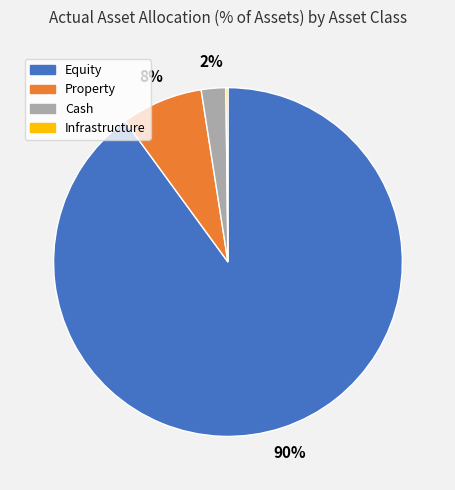

What is the largest slice in the pie chart?

Equity